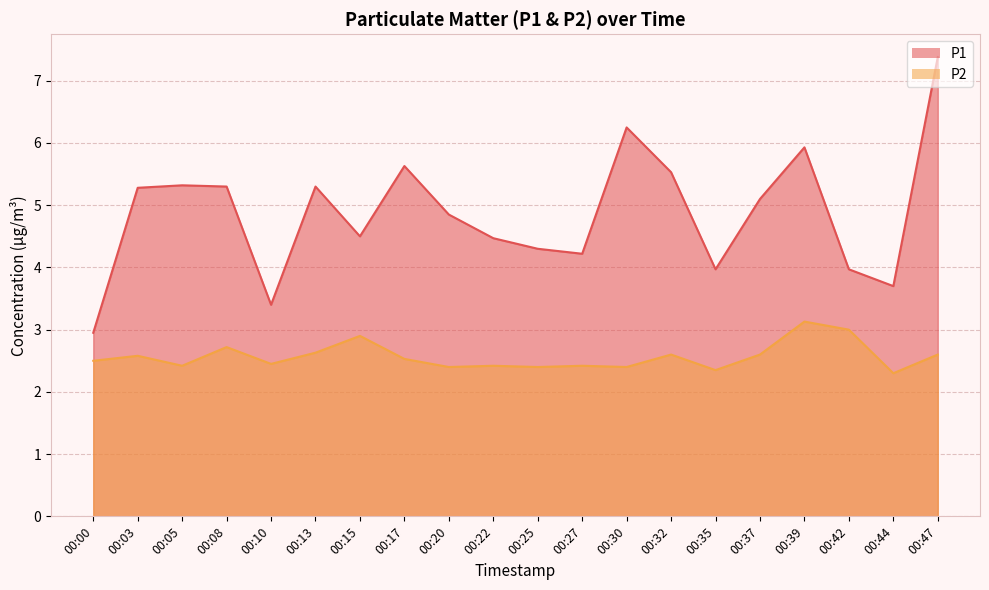

True or false: P1 has more than 0 interior local peaks.

True